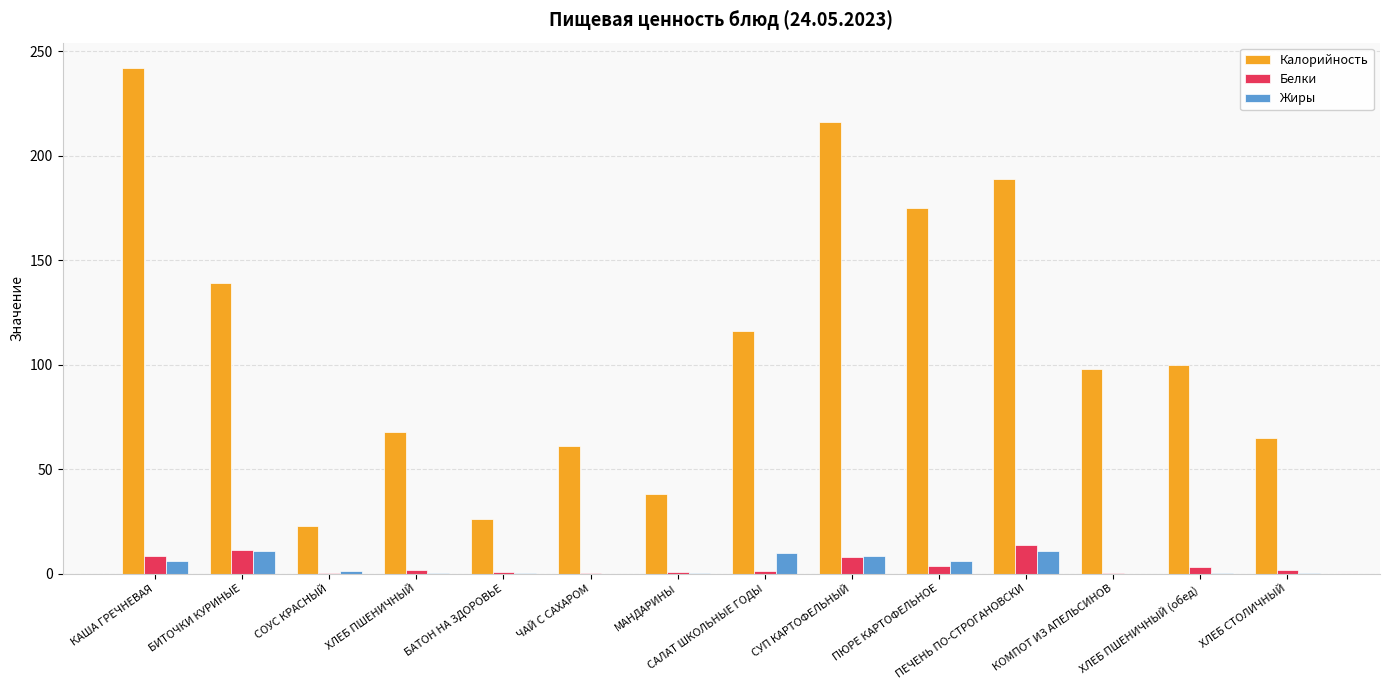

Is the value of Калорийность at ПЕЧЕНЬ ПО-СТРОГАНОВСКИ greater than the value of Жиры at СУП КАРТОФЕЛЬНЫЙ?

Yes